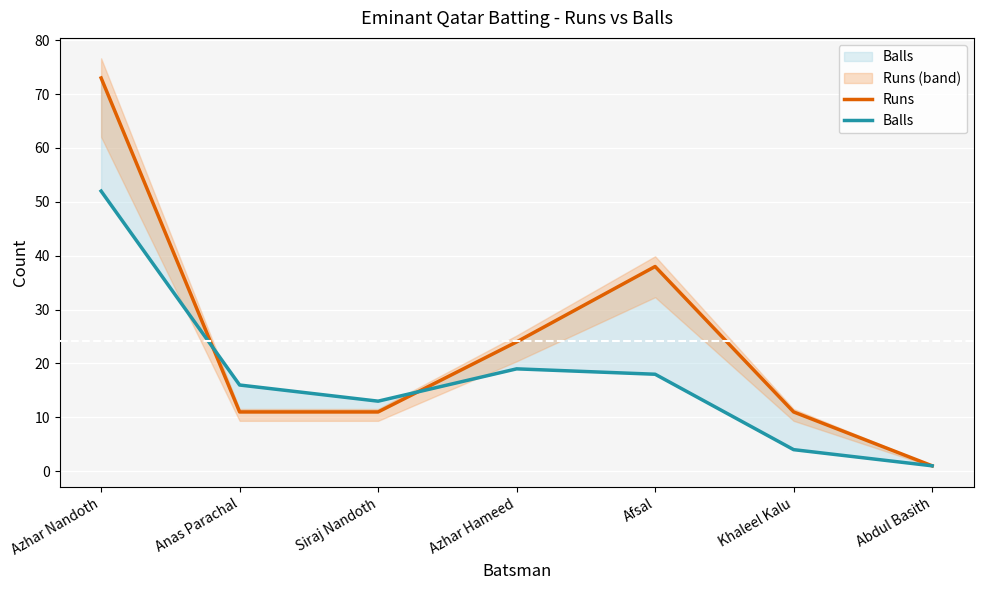

What are all the series names shown in the legend?

Runs, Balls